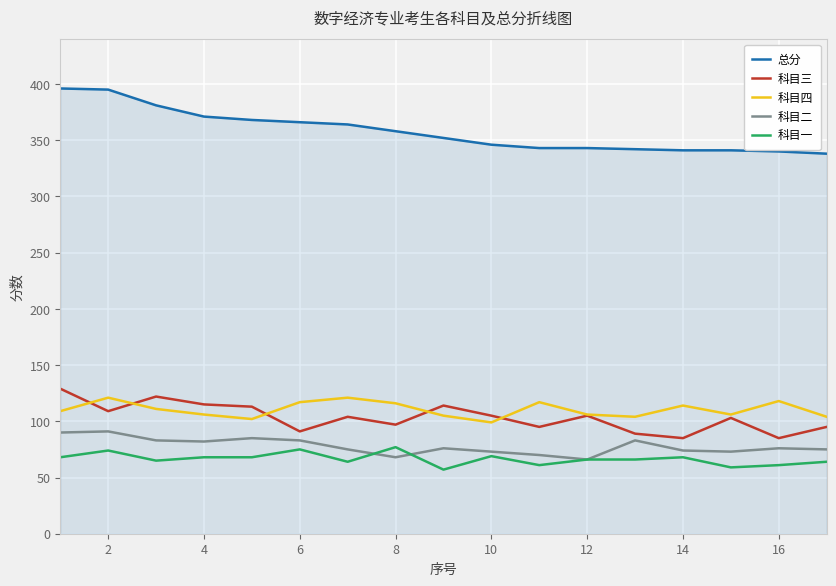

True or false: 总分 and 科目二 intersect in this chart.

False